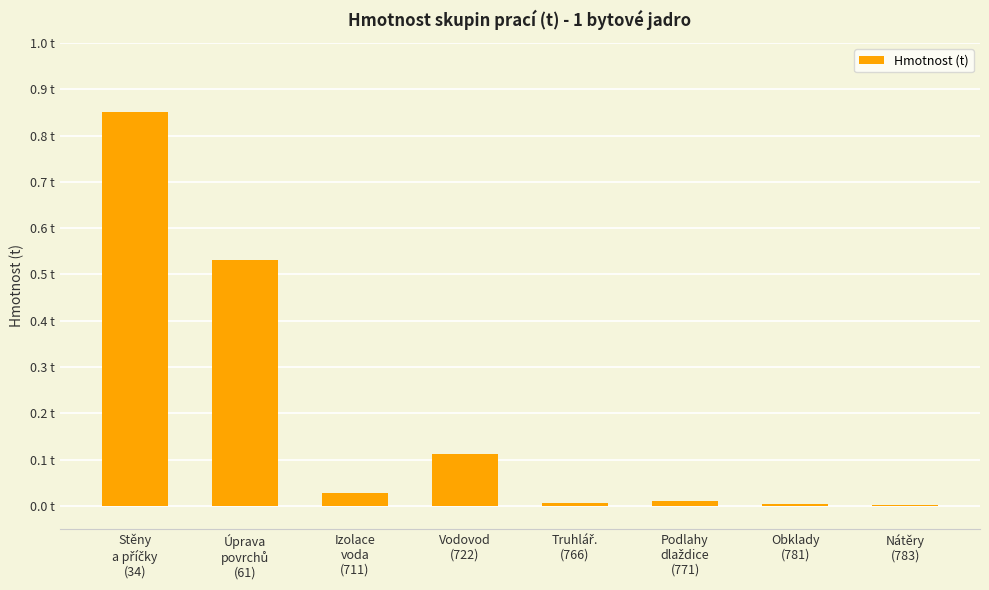

How many bars are there in total?

8